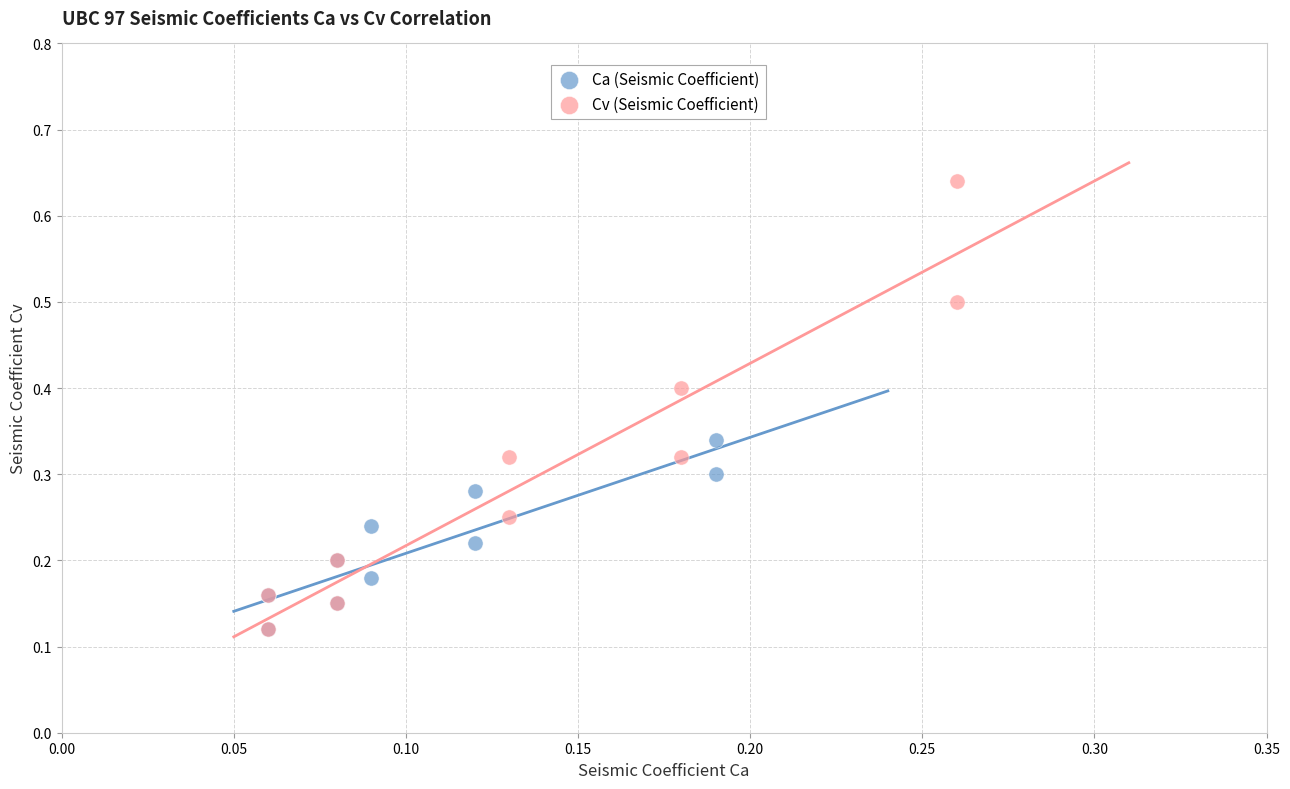

Which series has the widest spread of Y values?

Cv (Seismic Coefficient)